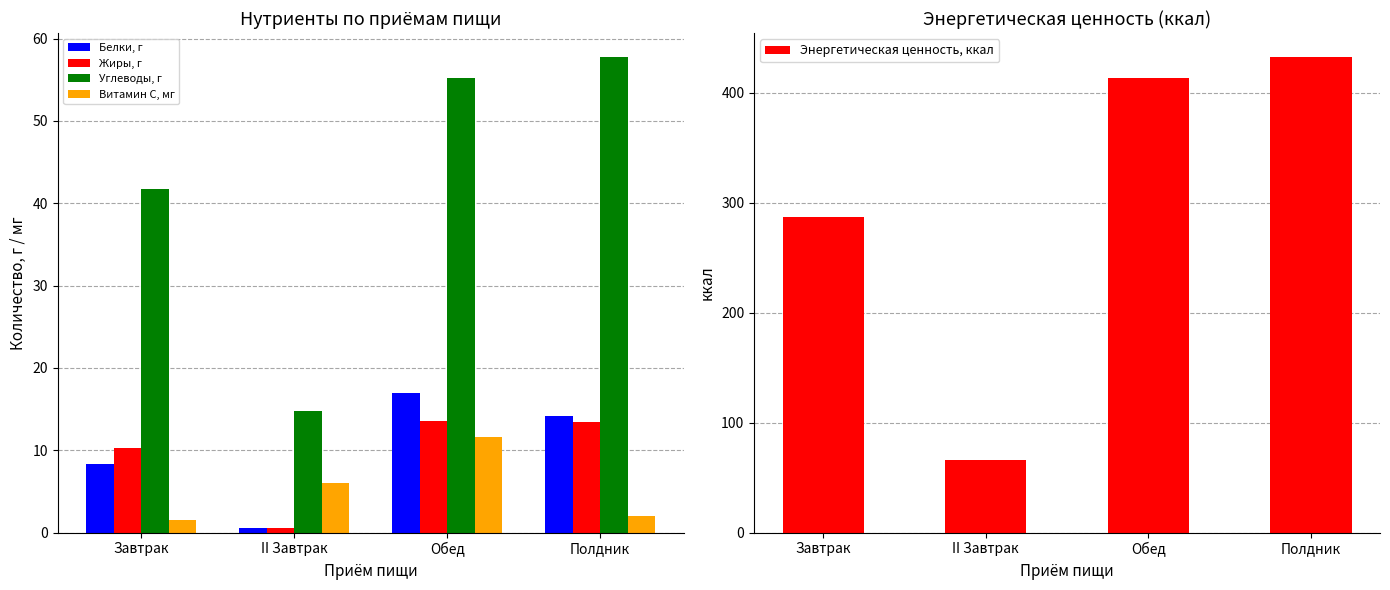

Which category has the highest value in the Белки, г series?

Обед